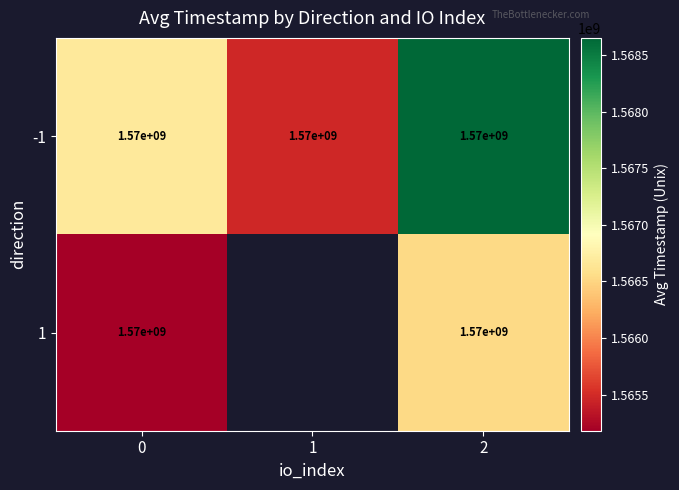

What is the total value across all series at 0?

3140000000.0